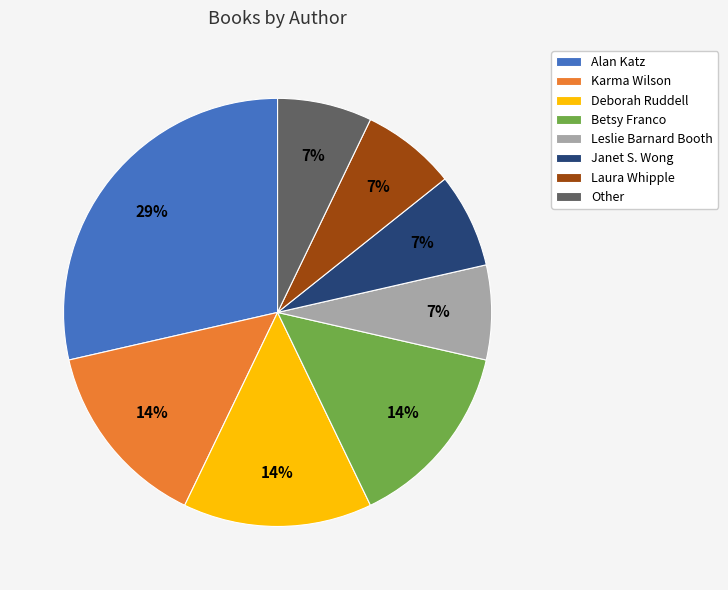

To the nearest percent, what is the difference between the Laura Whipple and Deborah Ruddell slice percentages?

7%